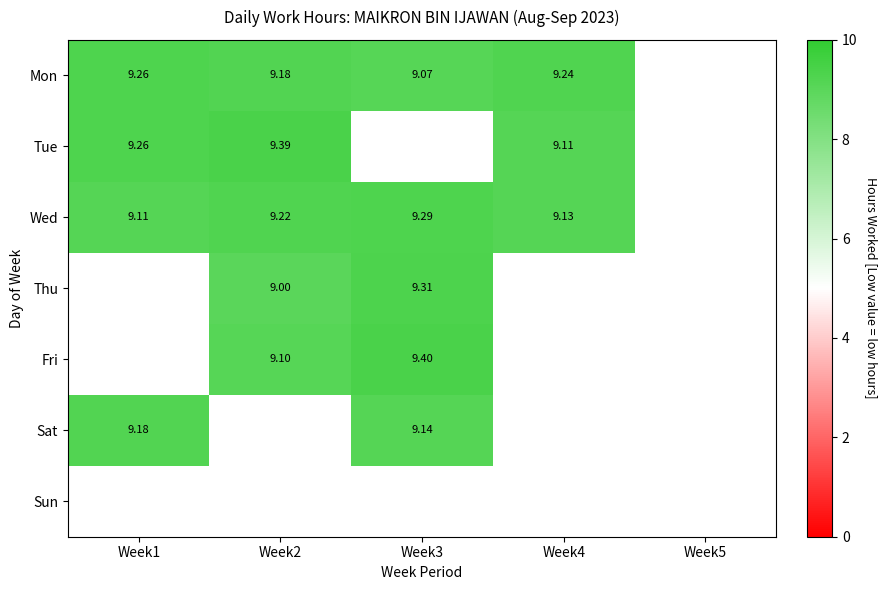

What is the spread (max minus min) of values at Week3?

0.3